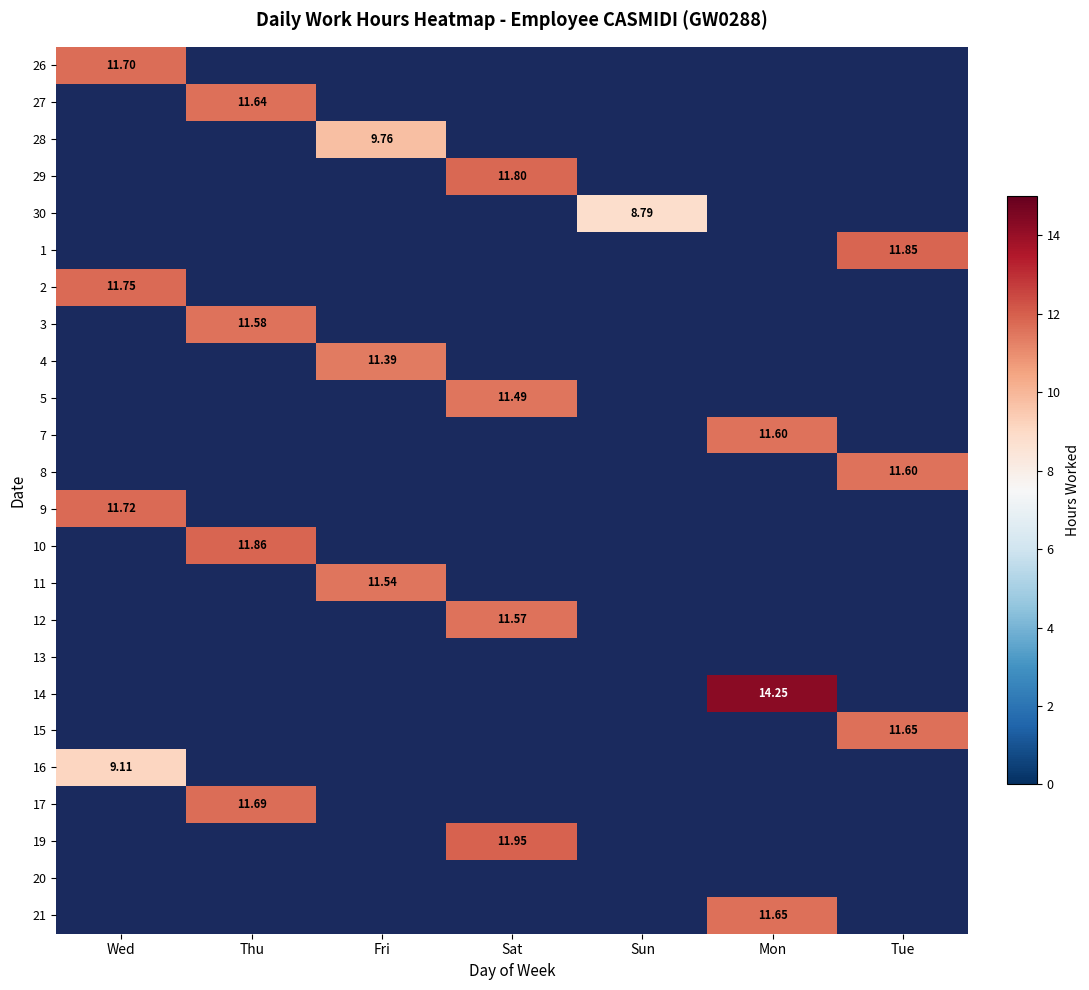

List the labels in order of 10 value, largest first.

Wed, Thu, Fri, Sat, Sun, Mon, Tue